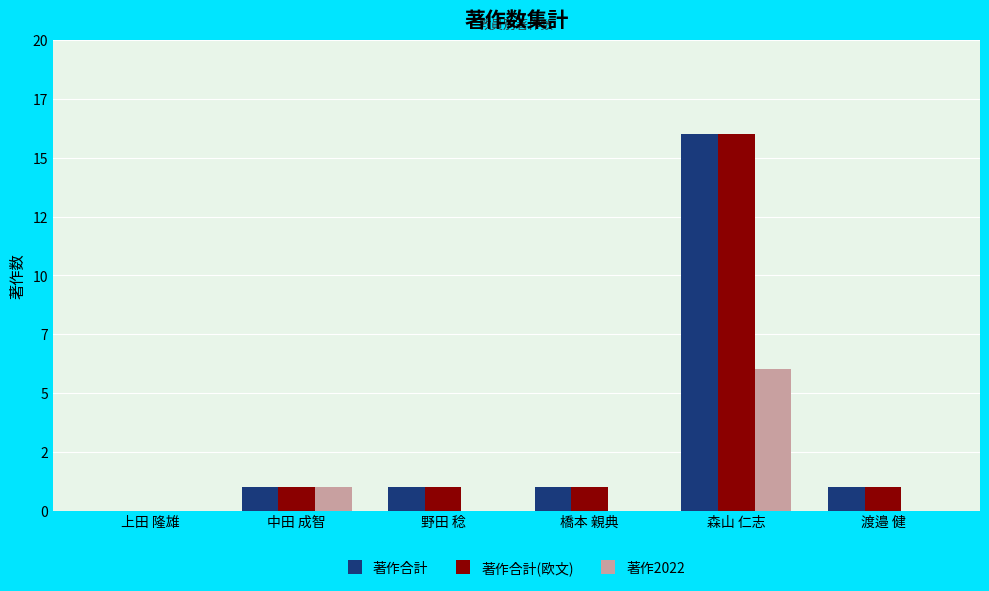

Does the chart contain stacked bars?

No